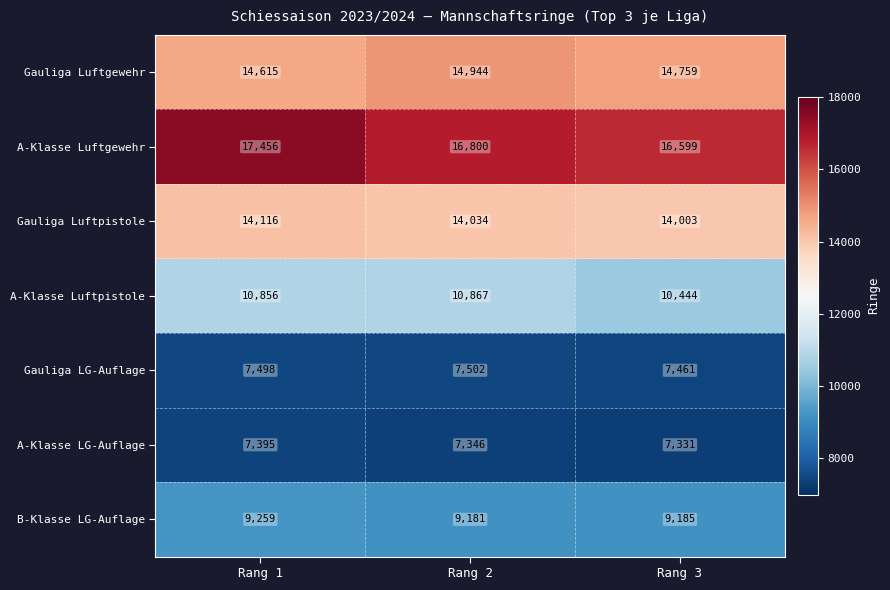

The Gauliga LG-Auflage series shows 7498 at Rang 1. True or false?

True